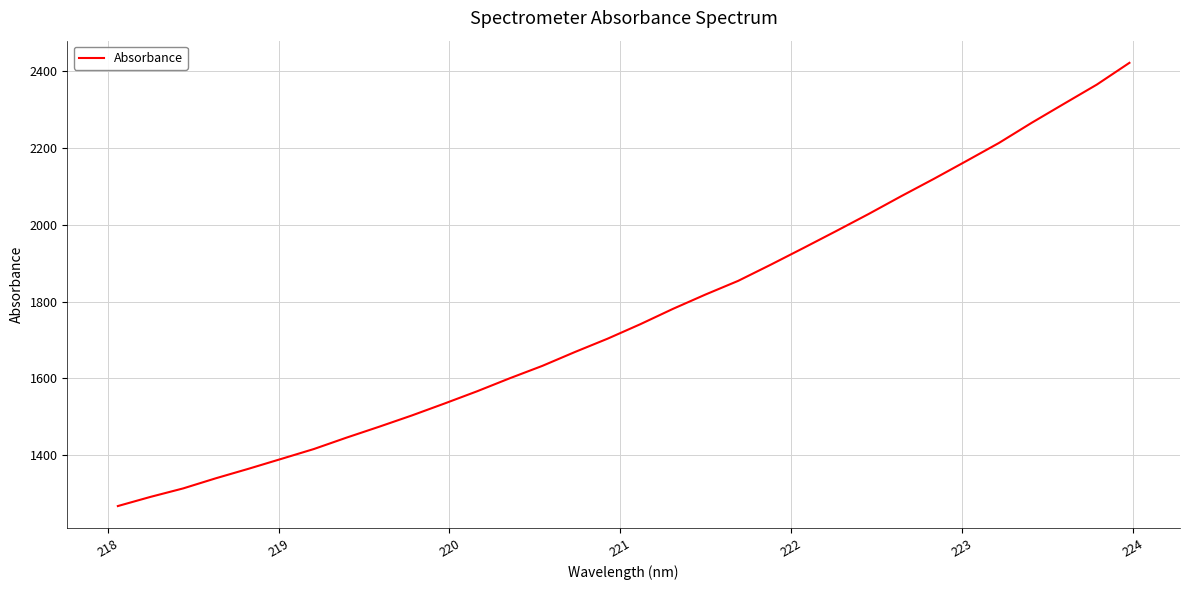

What is the minimum value shown in the chart?

1268.3